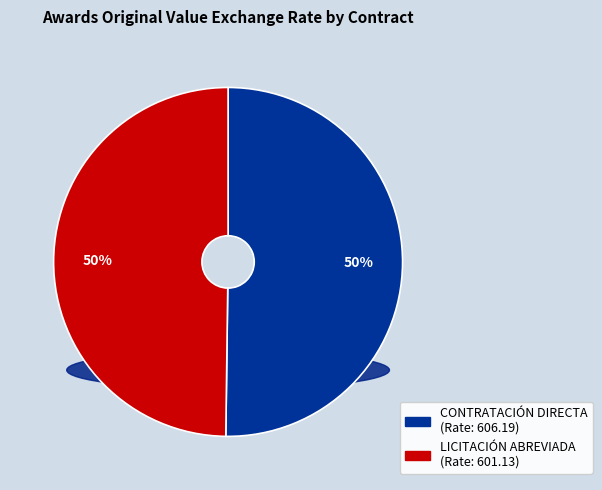

Combined, what portion of the pie is 2019CD-000003-0016400001 (CONTRATACIÓN DIRECTA) and 2020LA-000010-0016400001 (LICITACIÓN ABREVIADA)?

100.0%